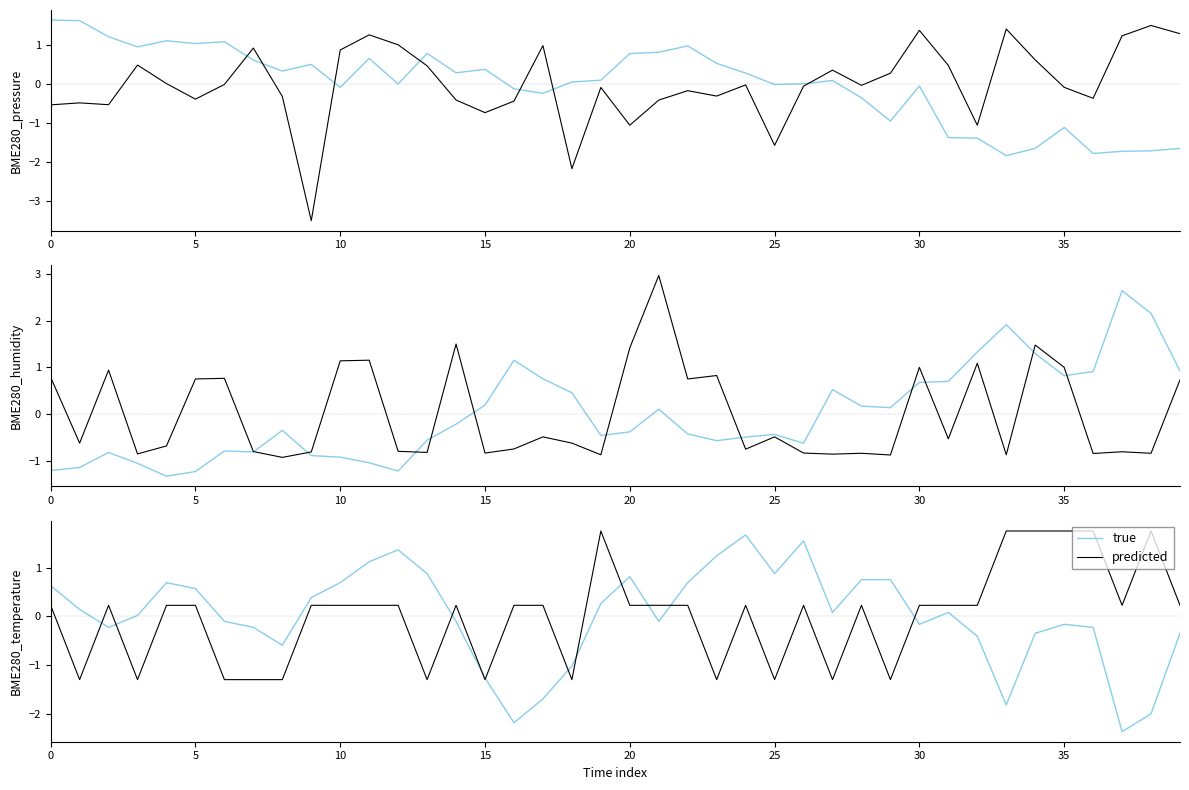

True or false: true and predicted intersect in this chart.

True